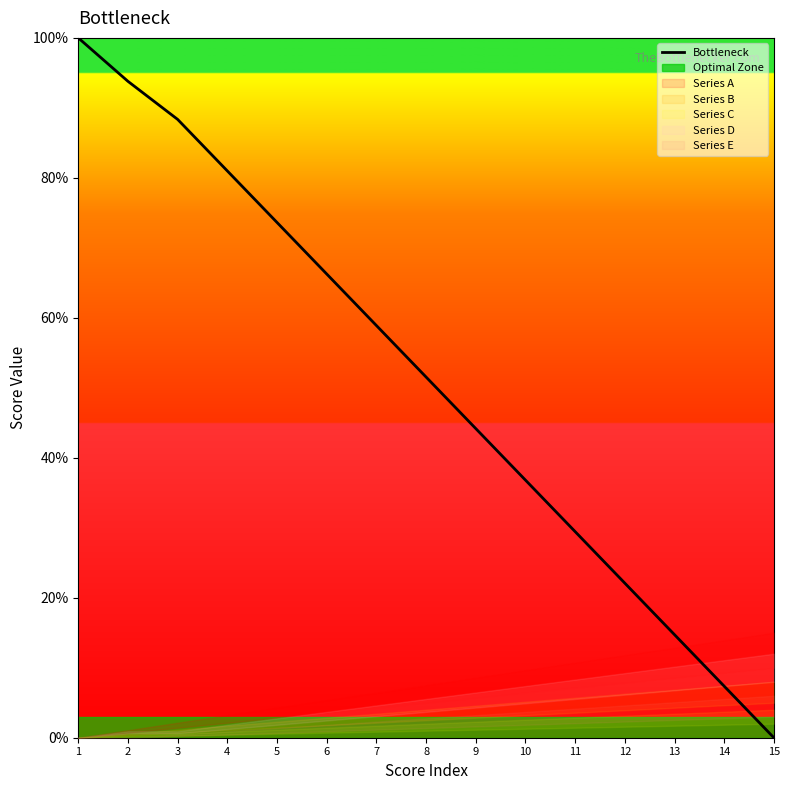

What is the maximum value shown in the chart?

100.0